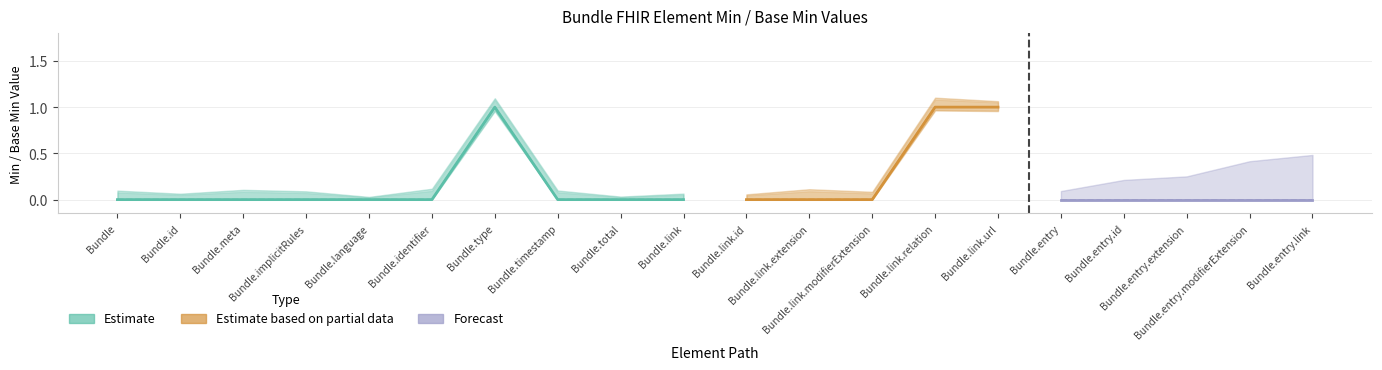

Does the chart have visible grid lines?

Yes